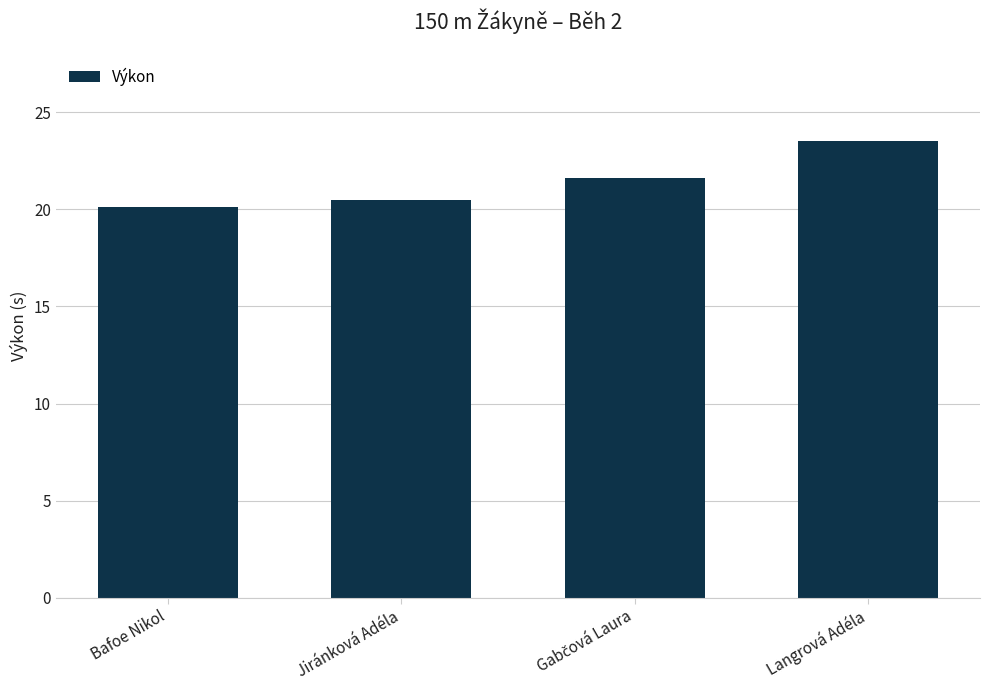

True or false: the data shows 5.5 at Langrová Adéla.

False